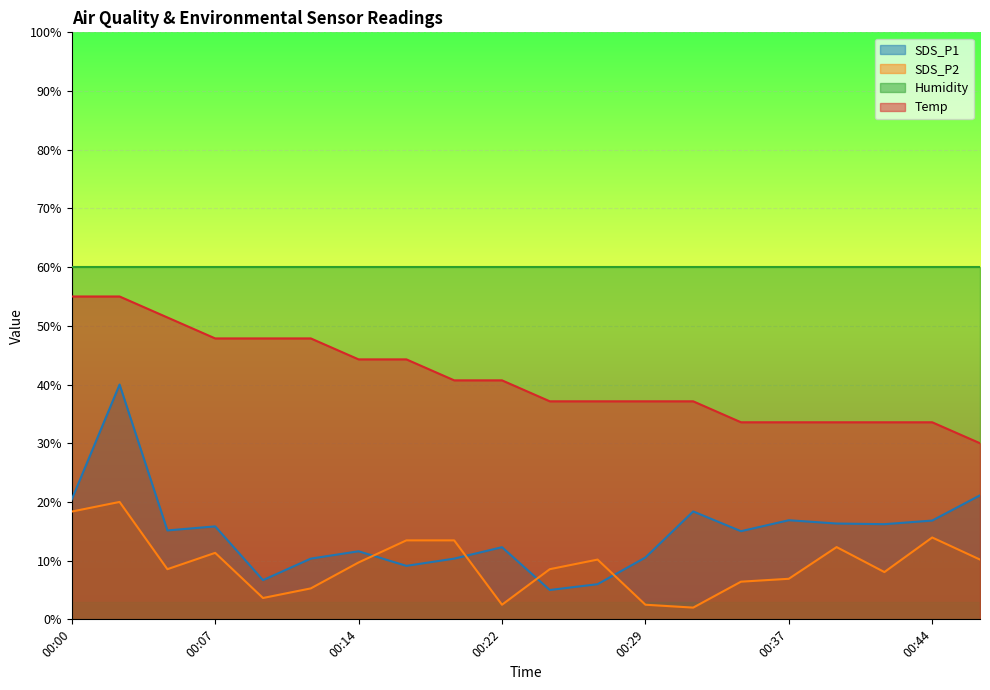

True or false: SDS_P1 has a value of 22.8 at 00:34.

False